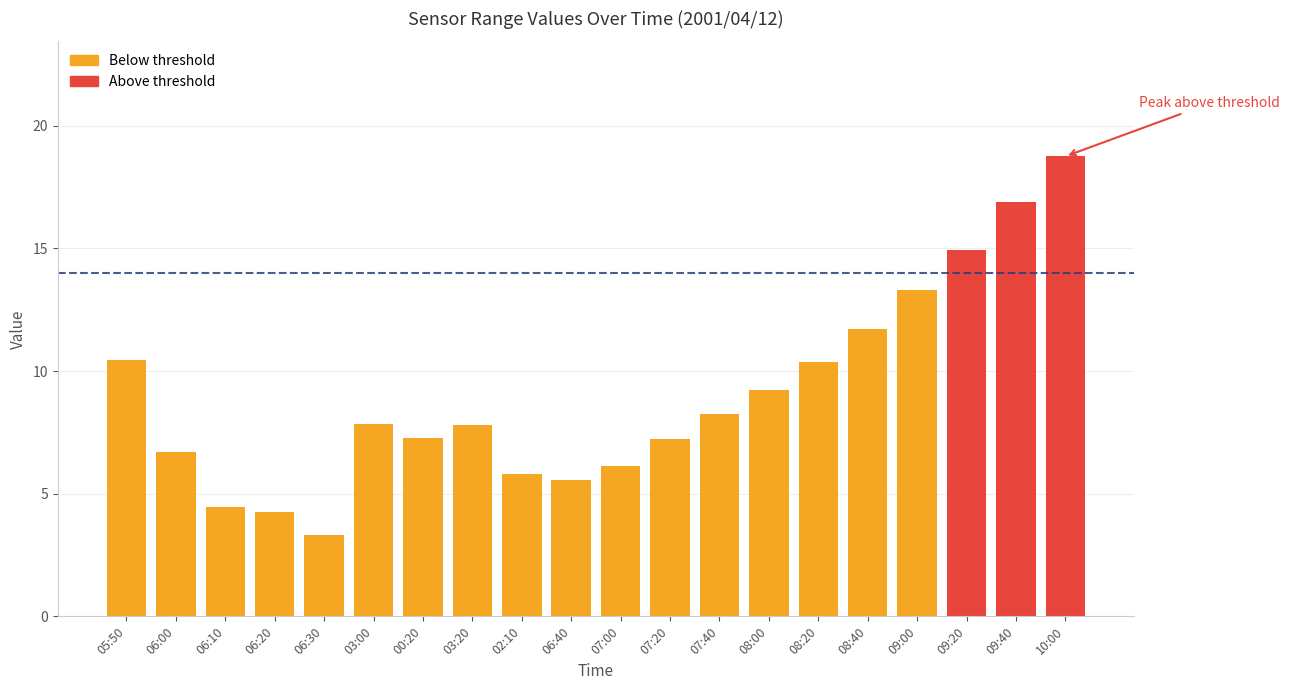

Does the chart contain stacked bars?

No